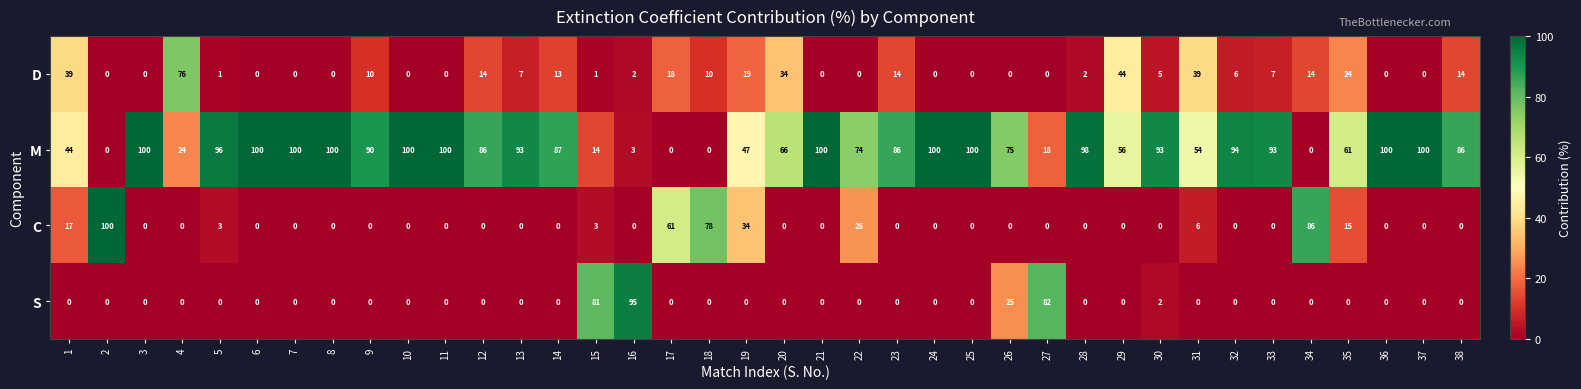

What is the spread (max minus min) of values at 38?

86